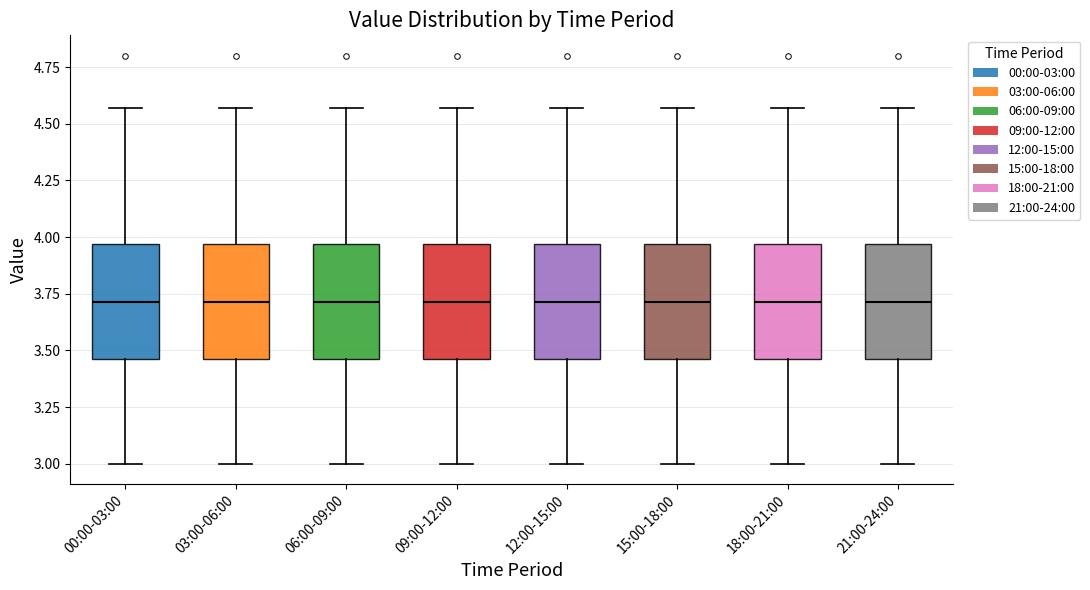

Where is the lower edge of the box for 03:00-06:00 on the y-axis? The values are not printed on the chart, so give them approximately, as read against the axis.

3.45